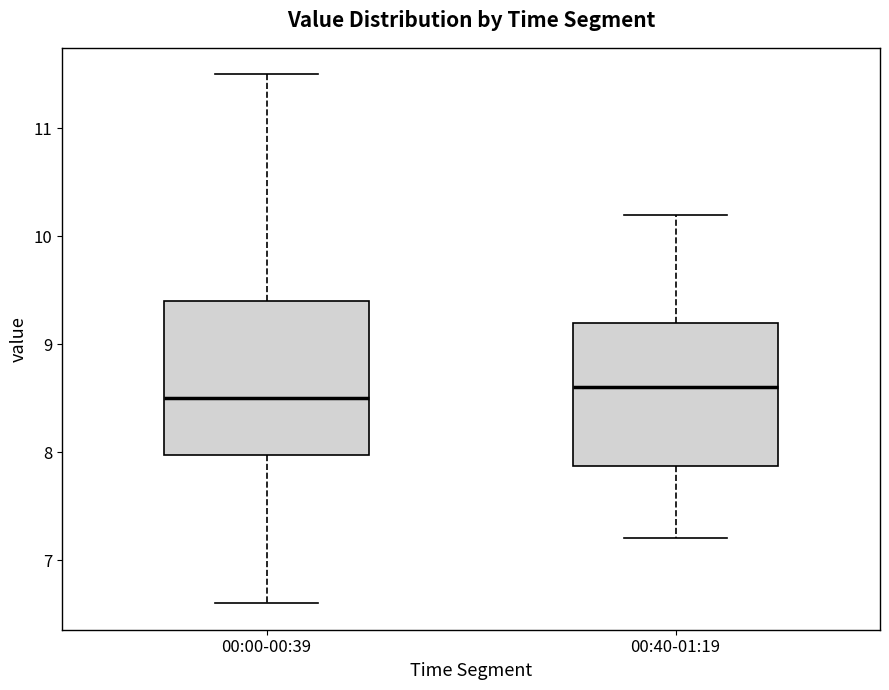

Reading left to right, transcribe this box plot: for each box, give where its median line is, the range the box spans, and where its two whiskers end, as read against the y-axis. The values are not printed on the chart, so give them approximately, as read against the axis.

00:00-00:39: median 8.5, box 8.0 to 9.4, whiskers 6.6 to 11.5
00:40-01:19: median 8.6, box 7.9 to 9.2, whiskers 7.2 to 10.2